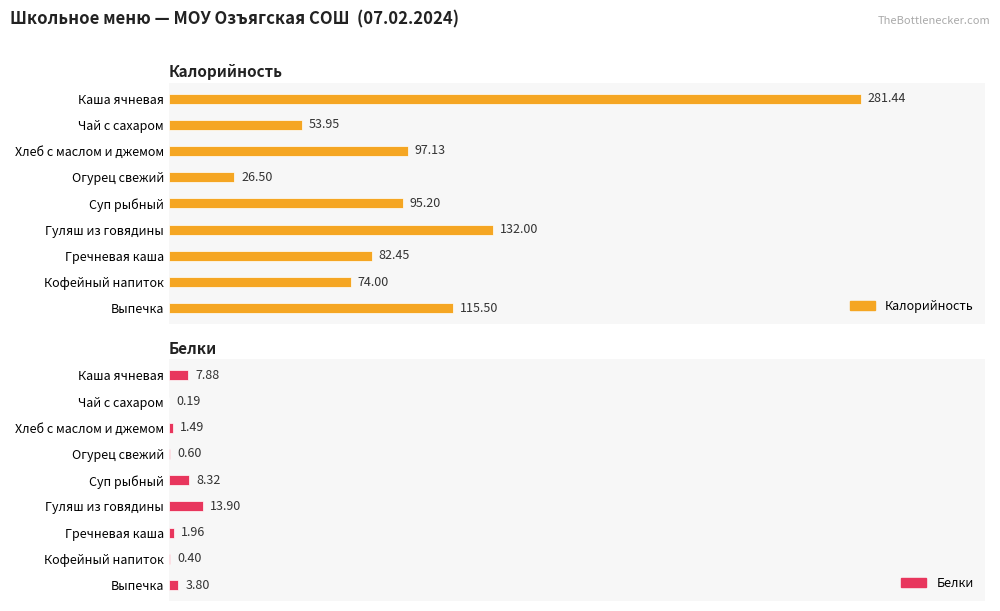

What is the difference between the maximum and minimum values in the Калорийность series?

254.9